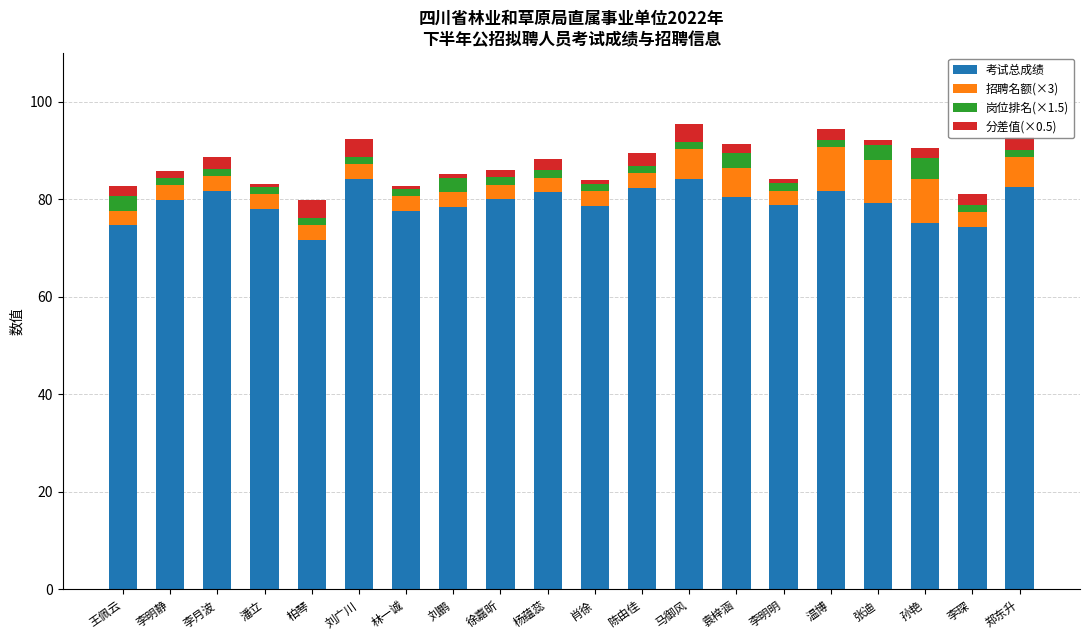

What is the highest value of the 考试总成绩 series?

84.3